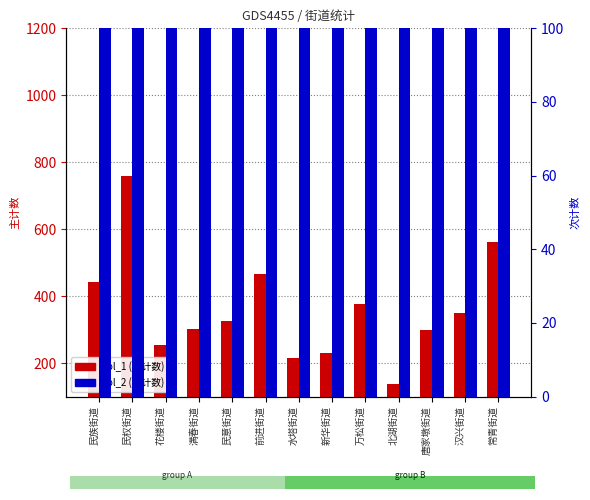

What is the difference between the maximum and second lowest values in the col_2 (次计数) series?

790